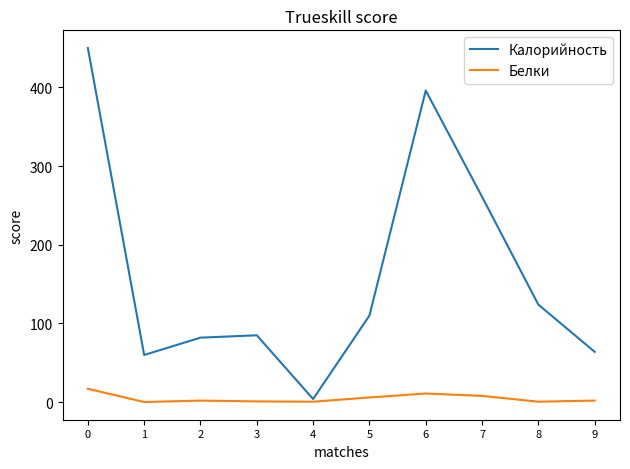

What is the highest value of the Калорийность series?

450.0